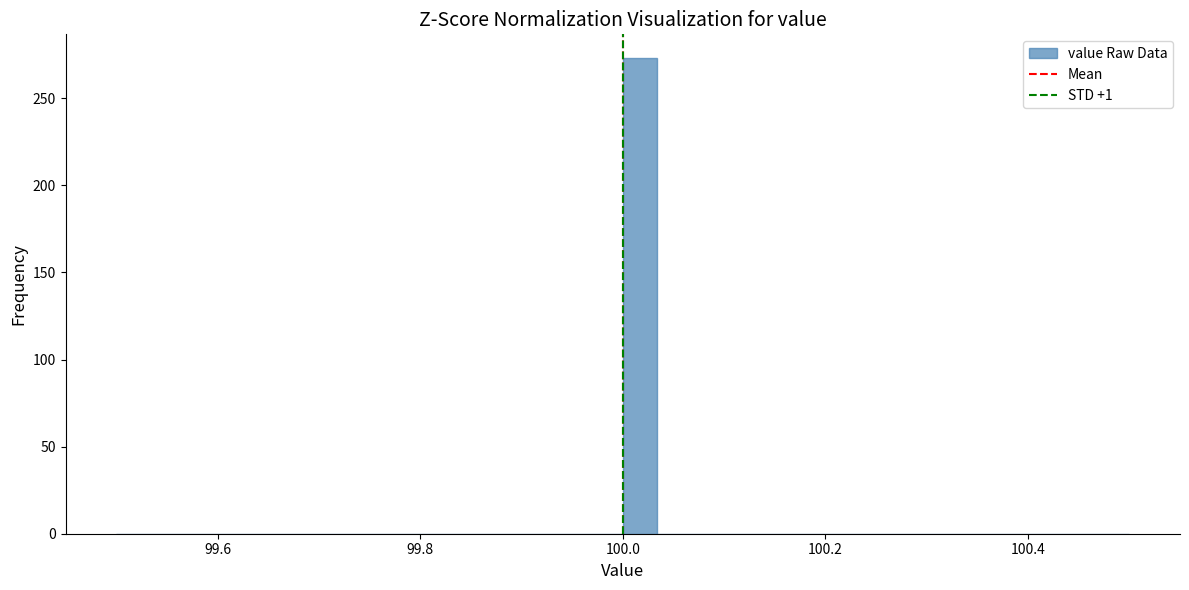

Around what value on the x-axis is the tallest bar? Give the approximate position of its centre, as read against the axis.

100.02